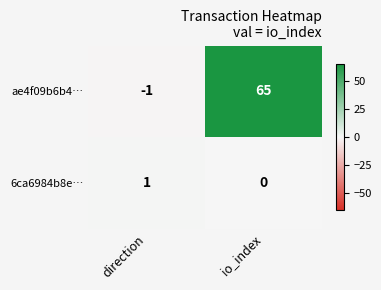

Which label corresponds to the smallest value in the chart?

direction